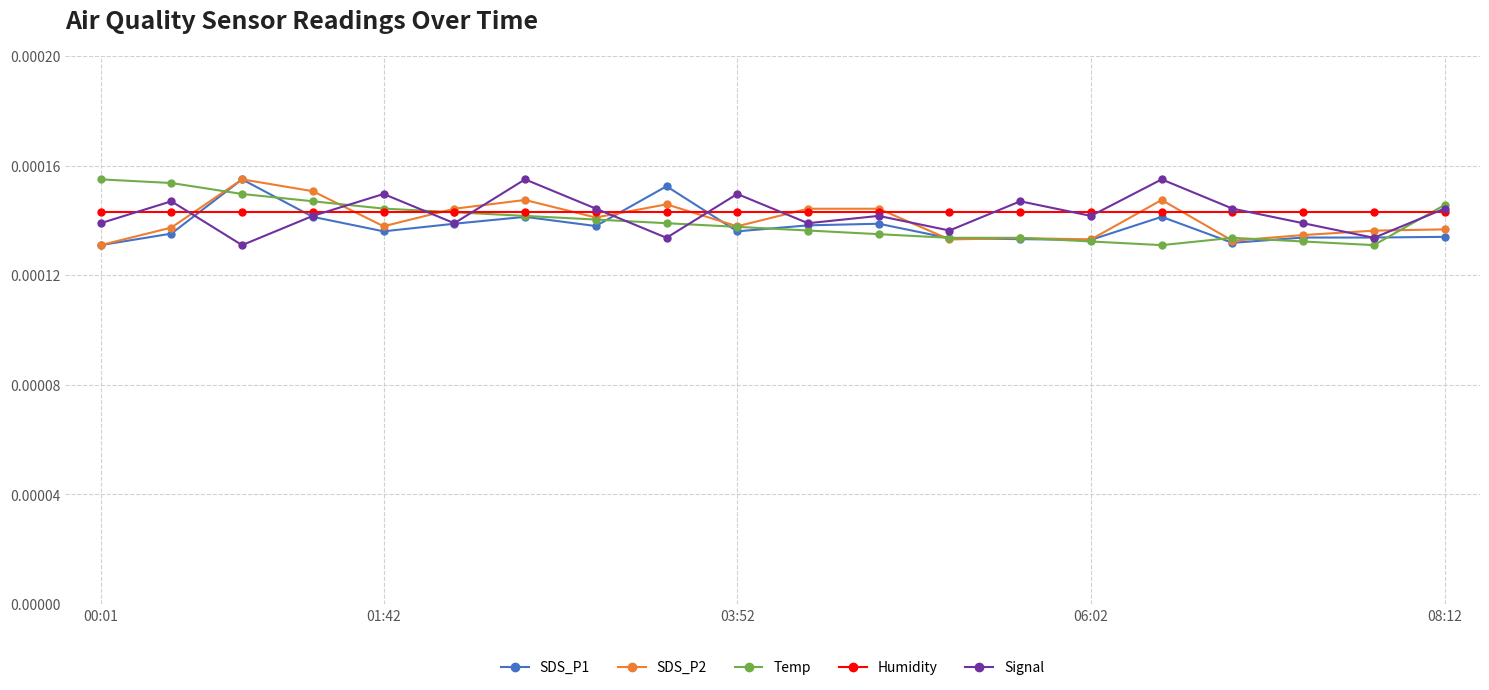

True or false: SDS_P1 has more than 1 interior local peaks.

True